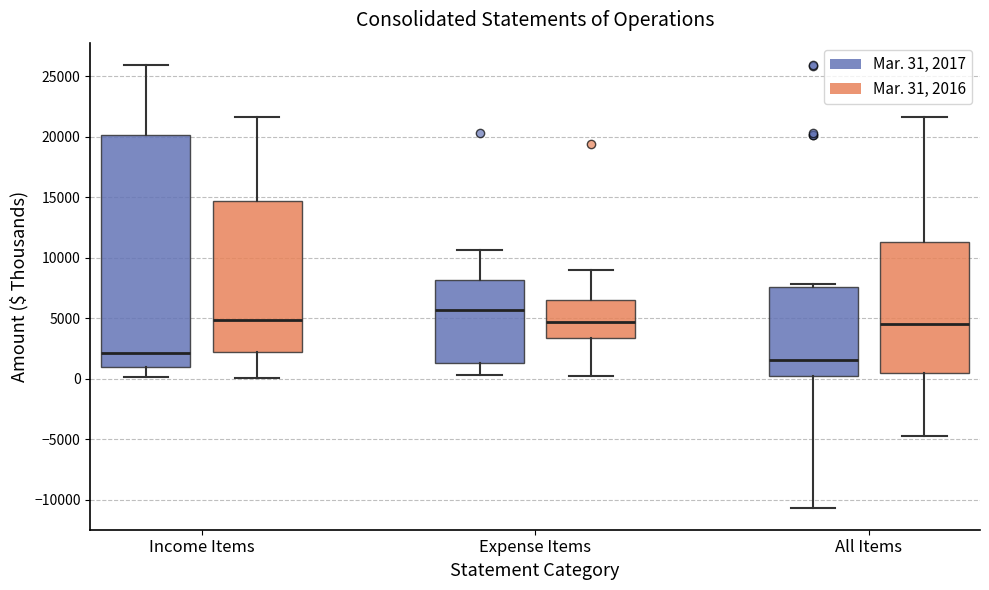

Comparing the boxes themselves (not the whiskers), which one is the tallest?

Income Items (Mar. 31, 2017)